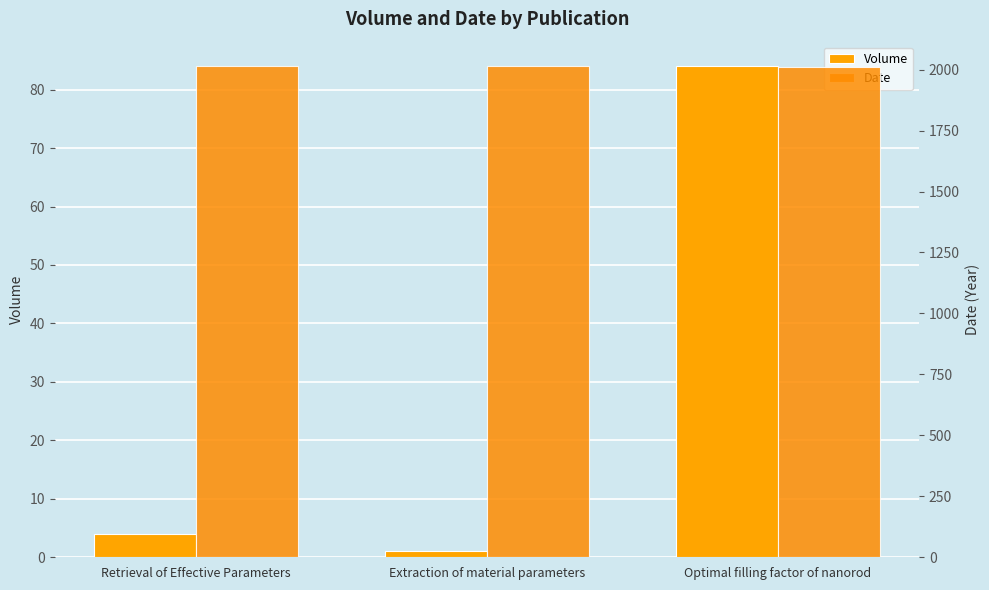

What is the approximate value of Date at Optimal filling factor of nanorod?

2011